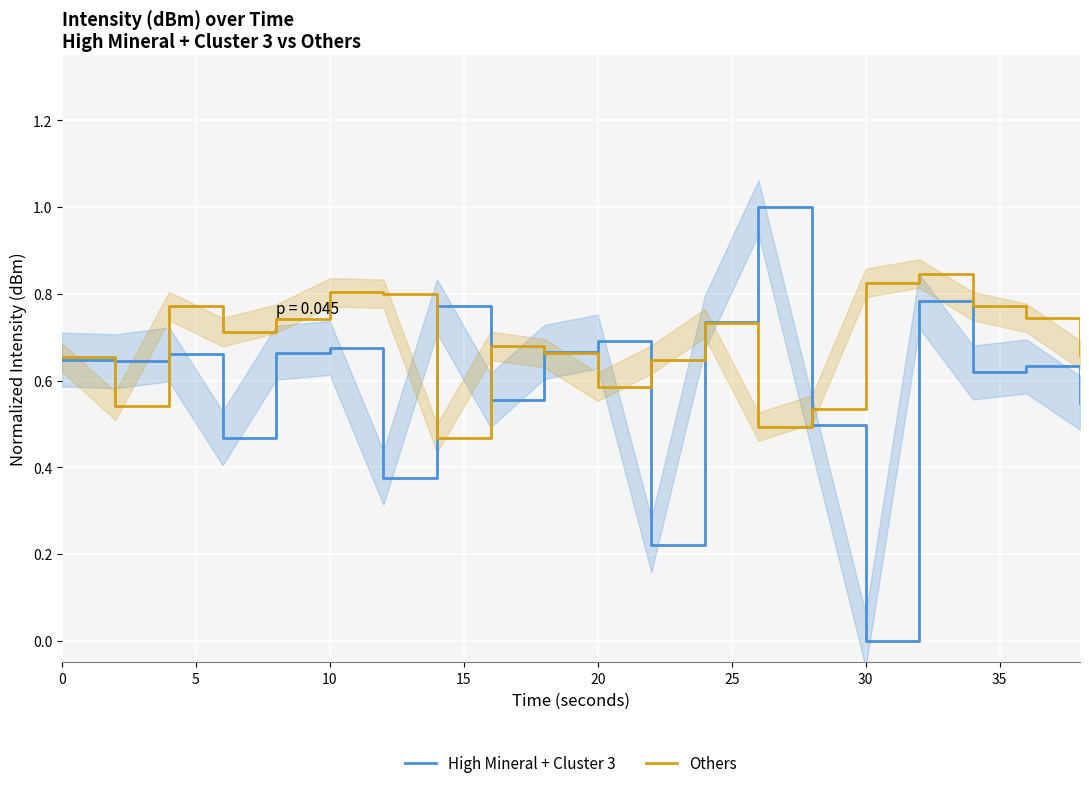

The value of Others at 40 is 0.1. True or false?

False